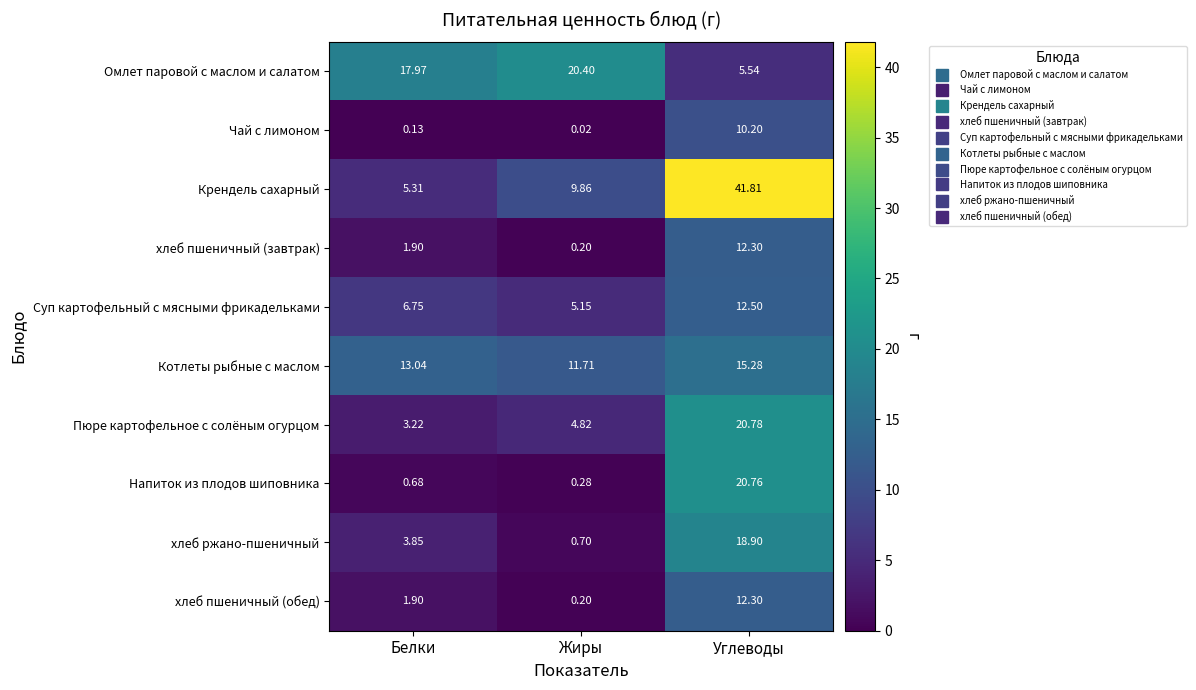

Where is Пюре картофельное с солёным огурцом nearest to the value 12?

Жиры